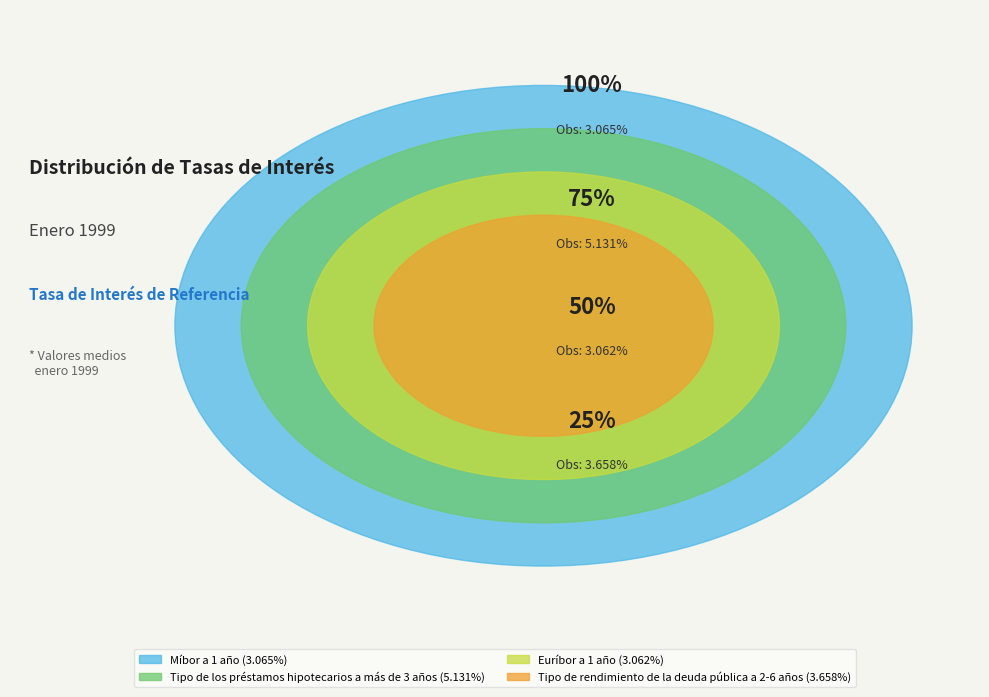

What percentage is the Tipo de rendimiento de la deuda pública a 2-6 años slice, to the nearest percent?

25%